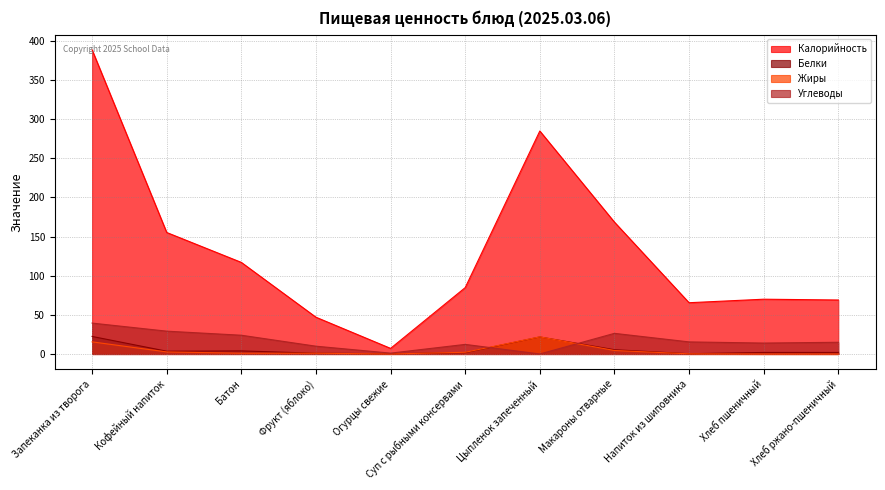

Is it true that Калорийность equals 7.2 at Огурцы свежие?

True